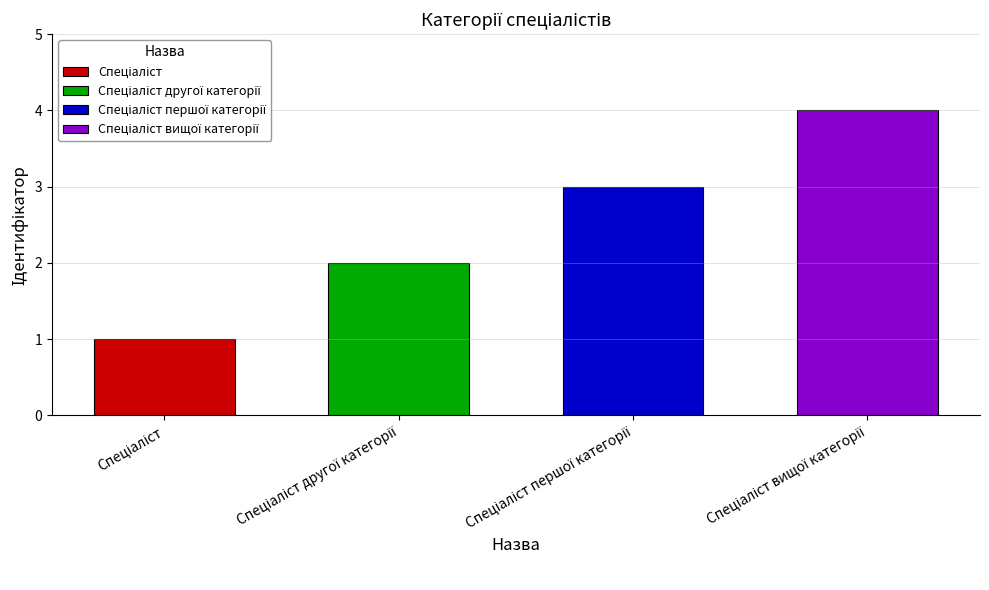

What is the label of the 1st bar from the right?

Спеціаліст вищої категорії